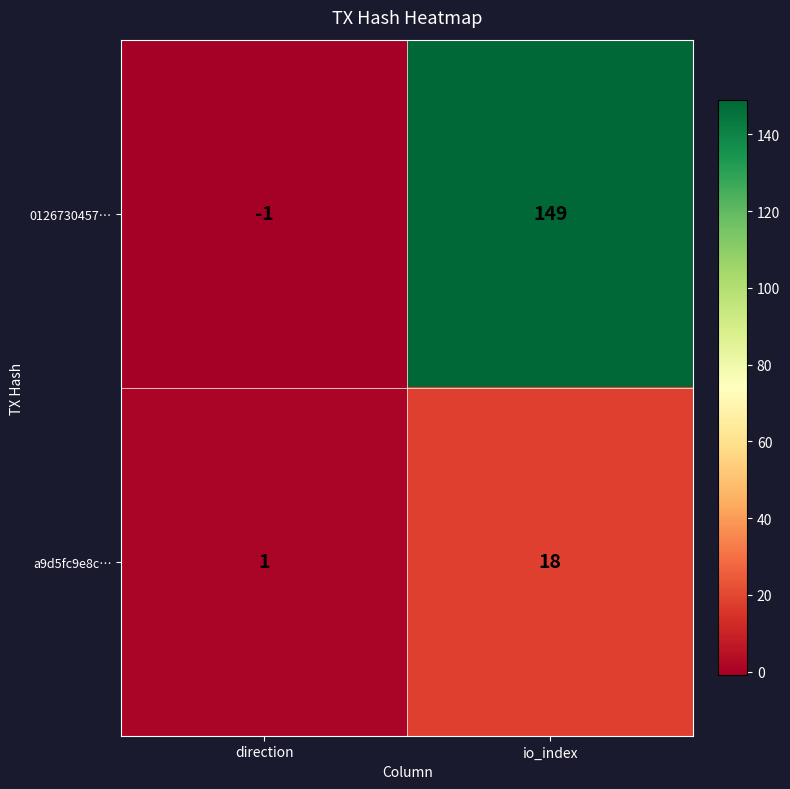

Reading left to right, list all the values displayed in this chart.

0126730457…: direction=-1	io_index=149
a9d5fc9e8c…: direction=1	io_index=18